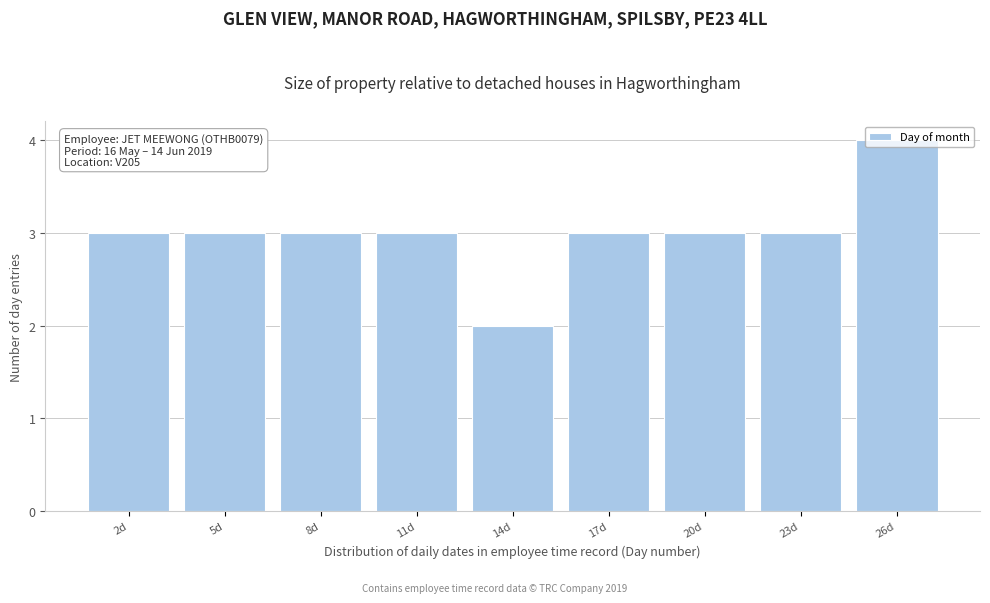

What position from the left is 11d?

4